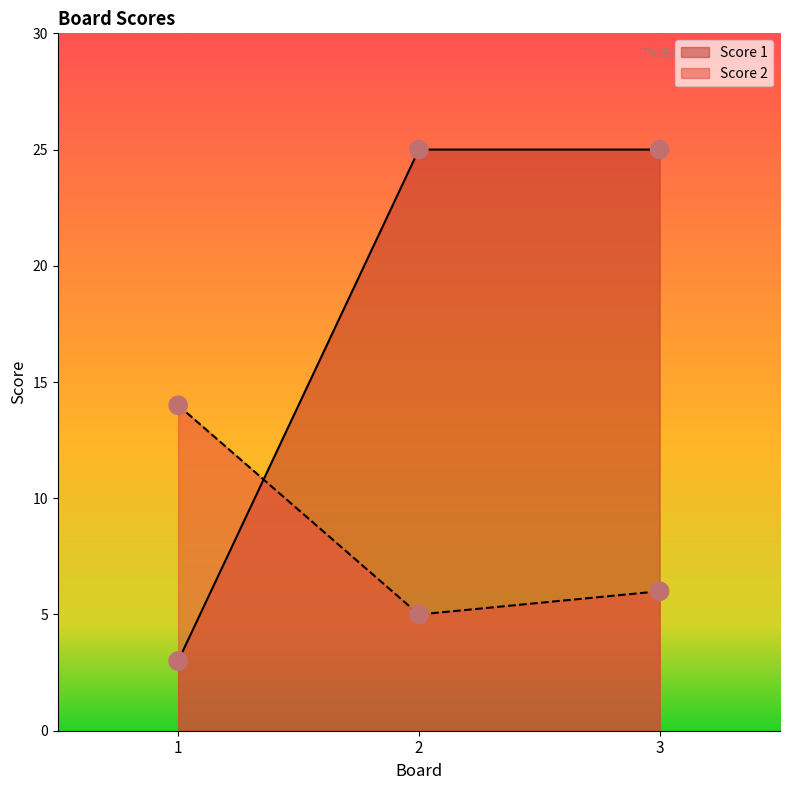

Which series reaches the minimum Y coordinate?

Score 1